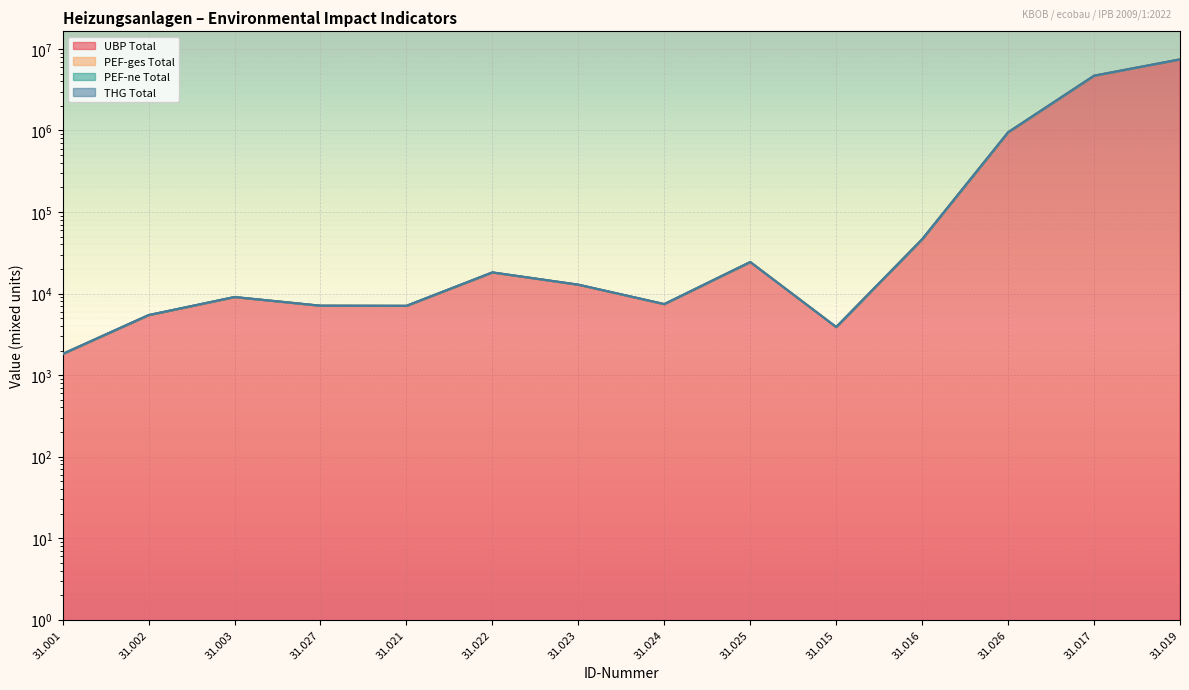

Is the value of THG Total at 31.022 greater than the value of UBP Total at 31.025?

No